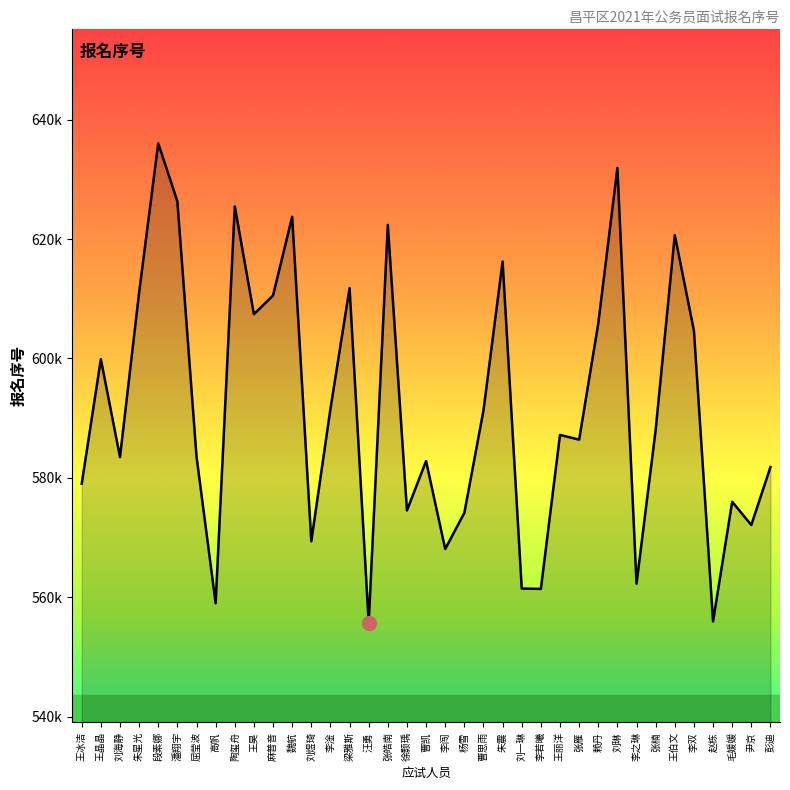

Does the chart display data point markers on the line(s)?

No